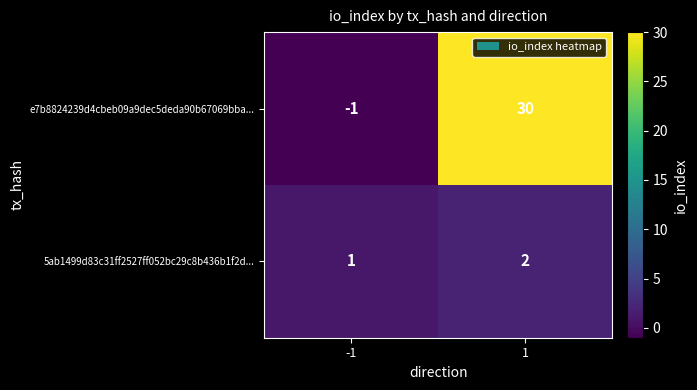

What is the smallest value displayed?

-1